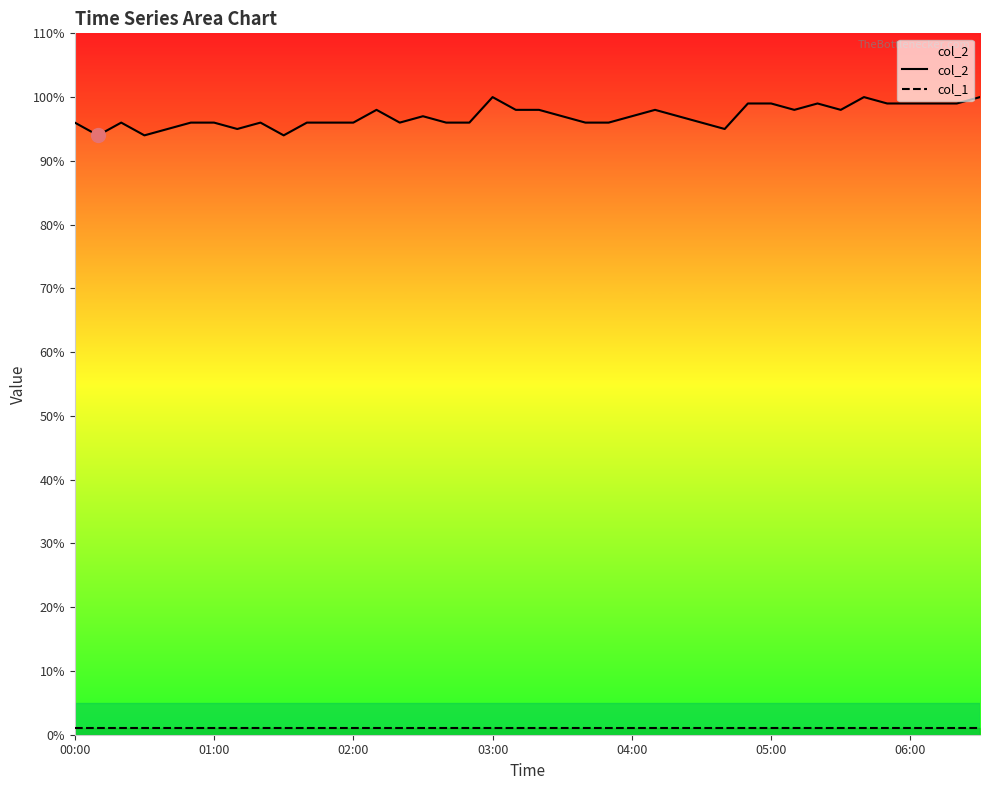

True or false: col_2 and col_1 cross at least once.

False